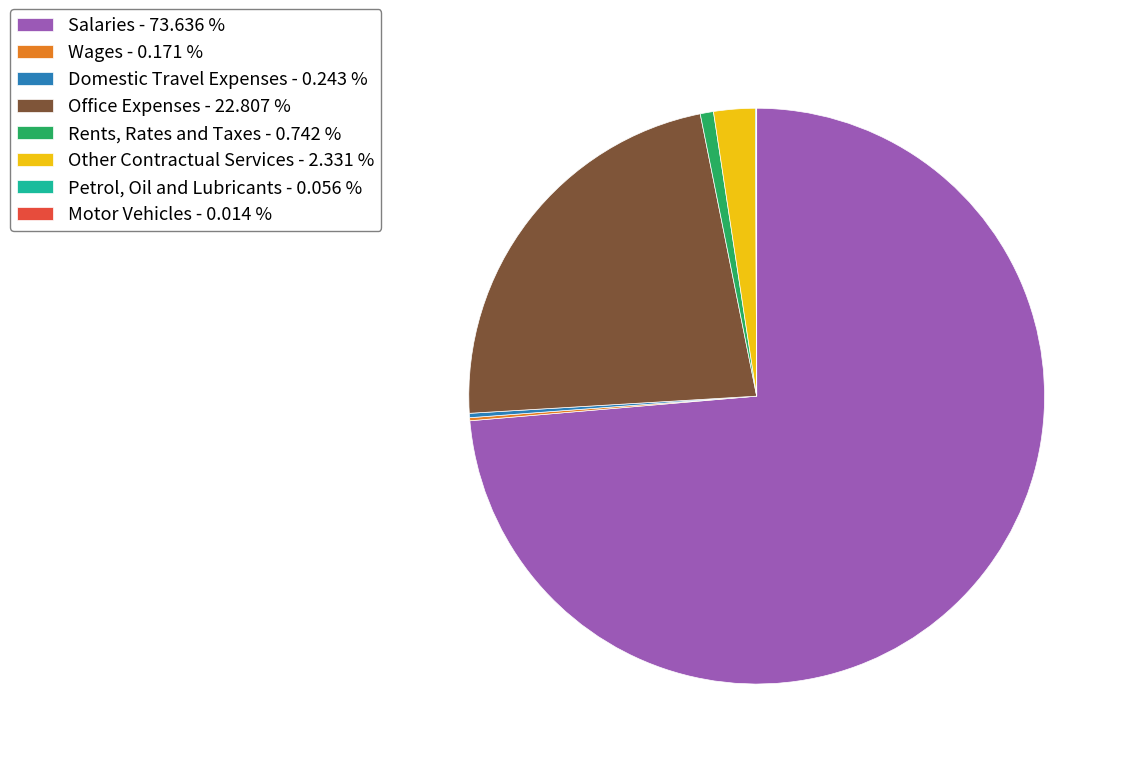

Which slice is the largest?

Salaries - 73.636 %